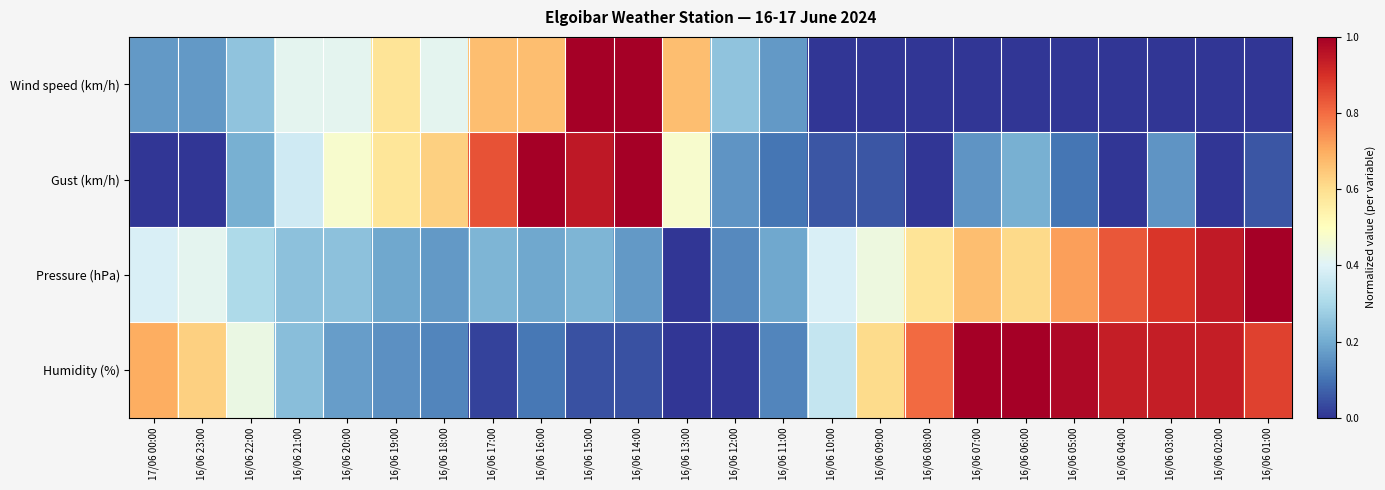

Rank the series by their average value, from lowest to highest.

Wind speed (km/h), Gust (km/h), Pressure (hPa), Humidity (%)